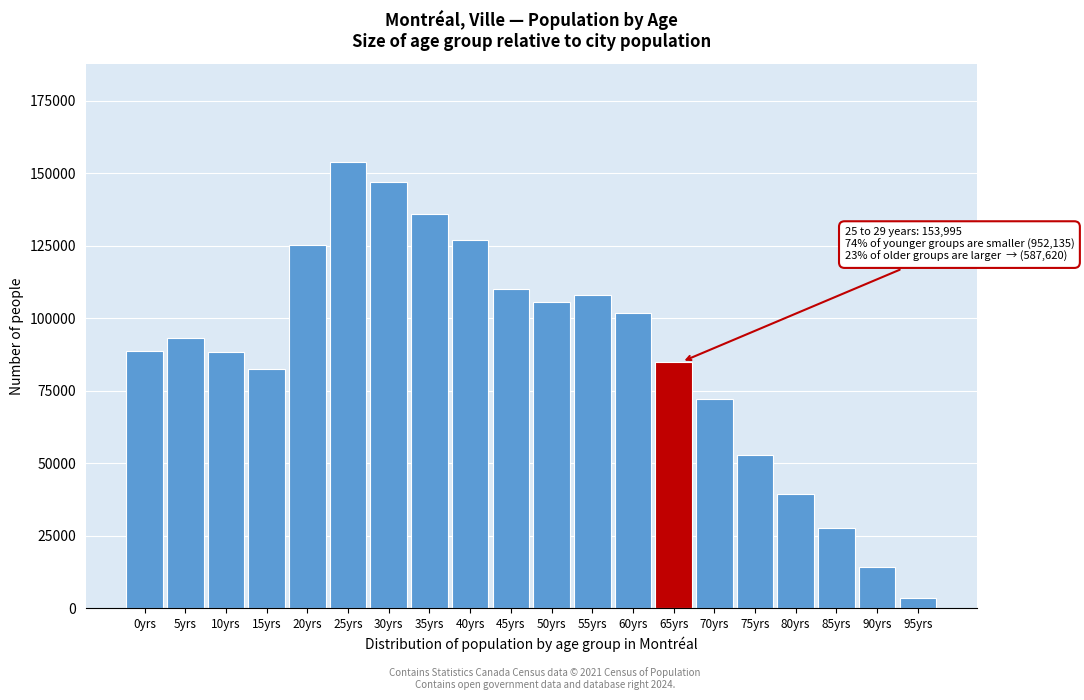

What is the difference between the maximum and second lowest values?

139635